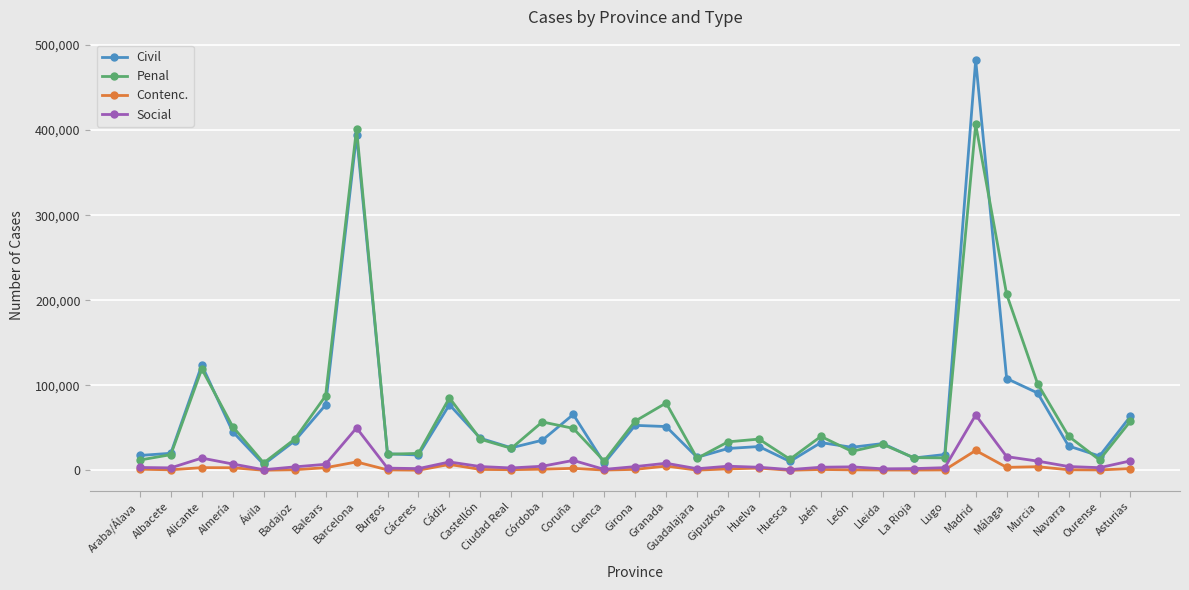

The value of Civil at Almería is 45538. True or false?

True